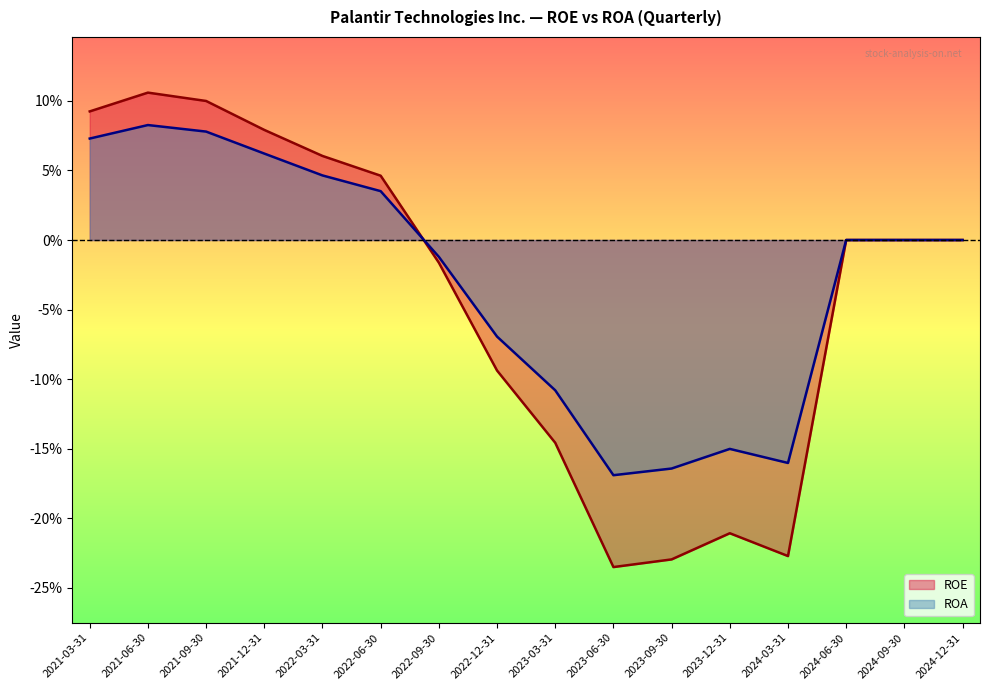

Which series has the largest total across all categories?

ROA